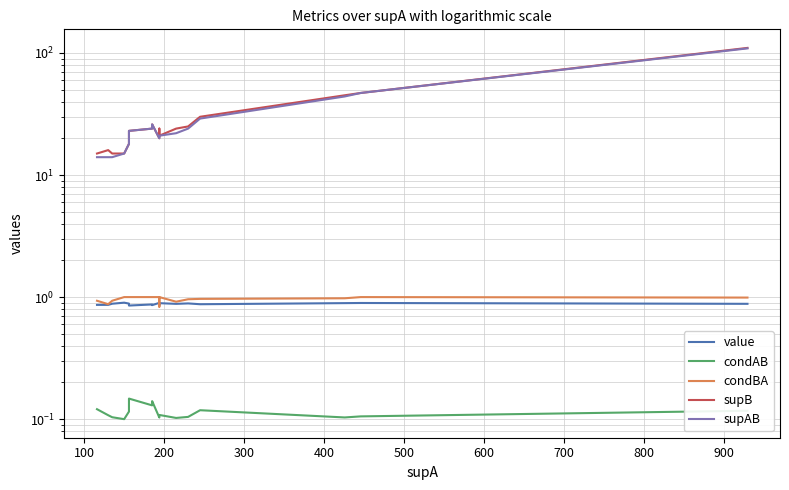

What is the approximate value of condAB at 900?

0.1